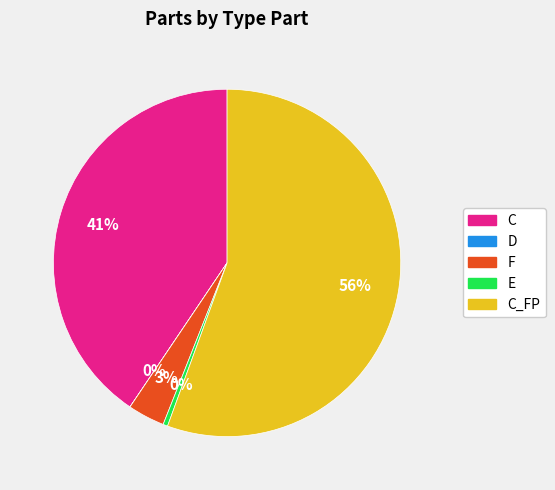

To the nearest percent, what is the difference between the largest and smallest slice percentages?

56%